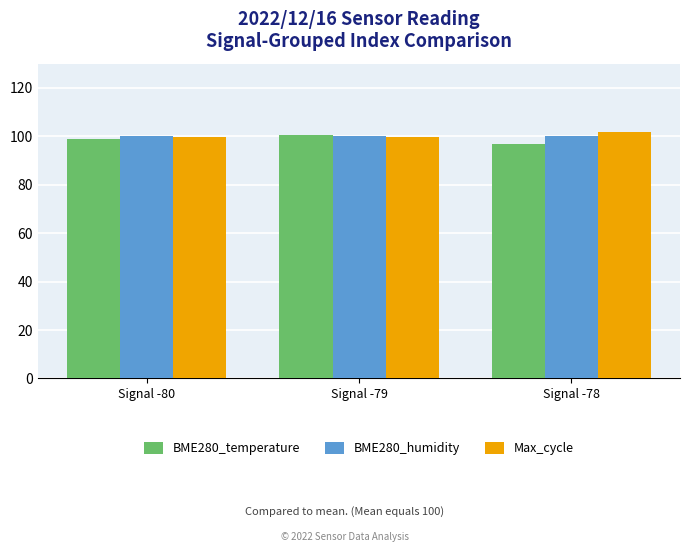

What is the total value across all series at Signal -78?

298.4